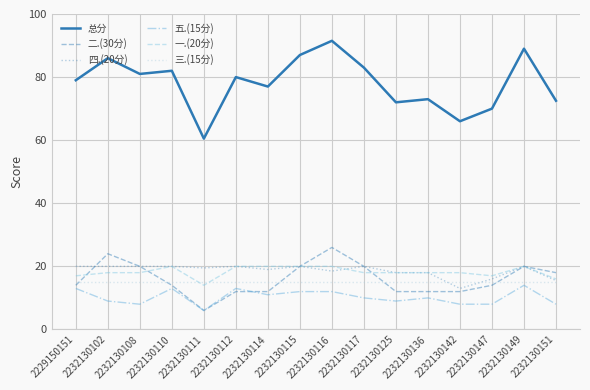

What is the sum of the 四.(20分) values at 2232130111 and 2232130108?

39.5